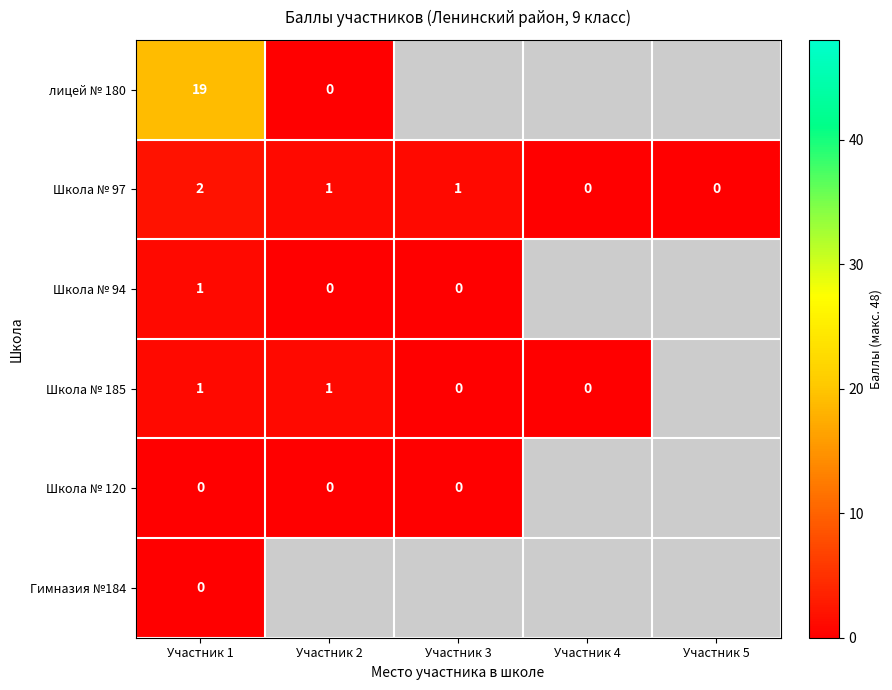

Is the value of Школа № 185 at Участник 2 greater than the value of Школа № 97 at Участник 1?

No